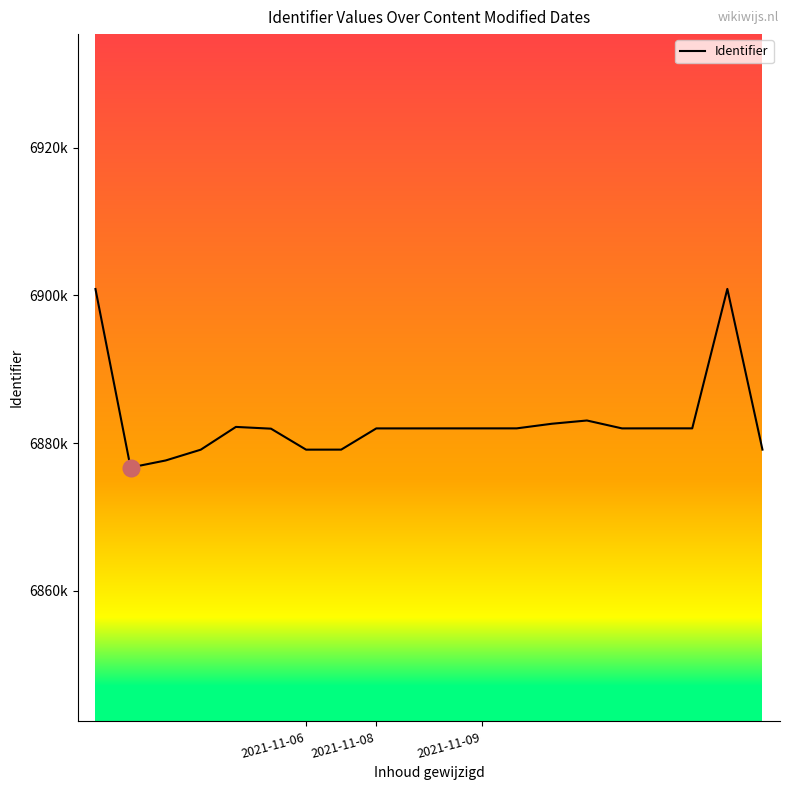

What is the minimum value shown in the chart?

6876695